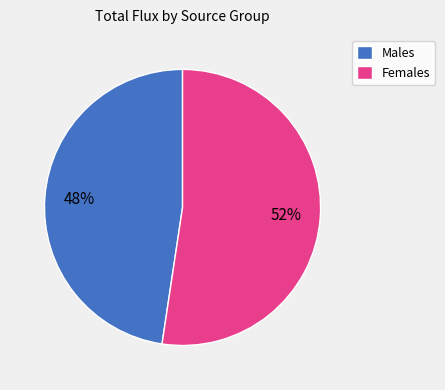

The Males slice represents 37% of the pie. True or false?

False